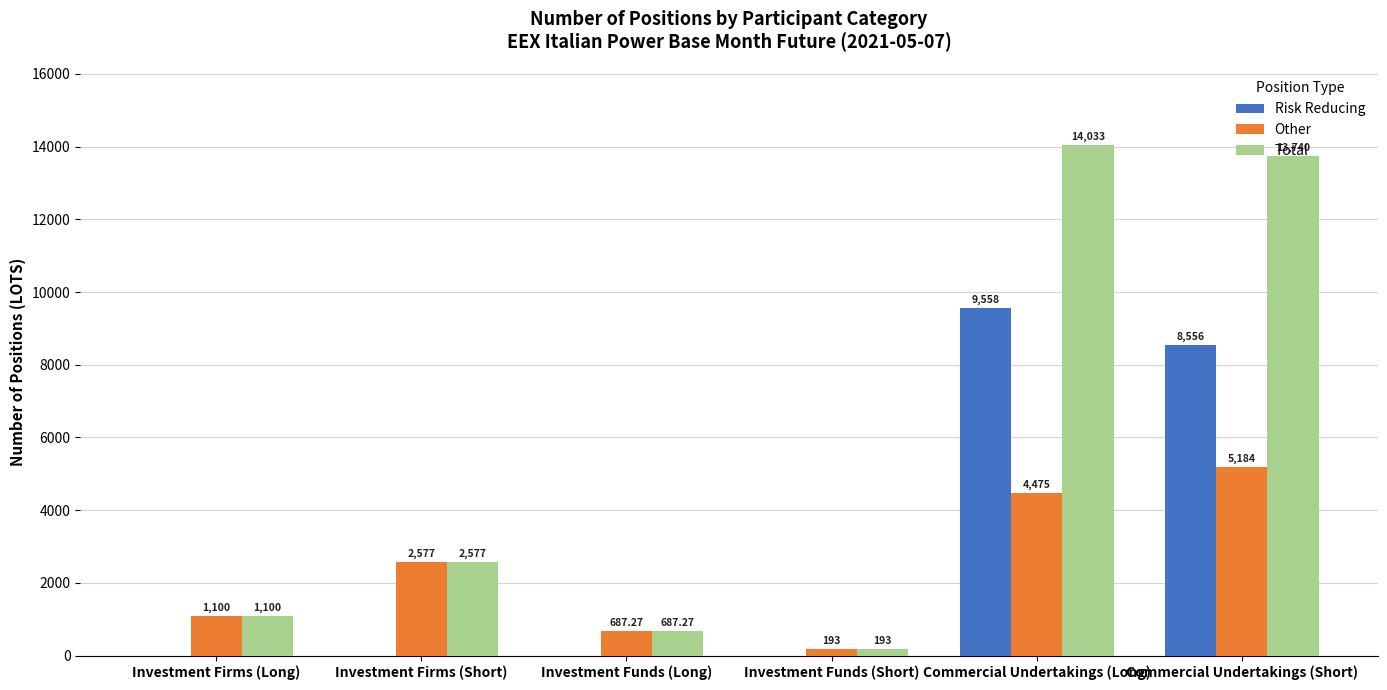

Which series changed the most between Investment Funds (Long) and Commercial Undertakings (Short)?

Total